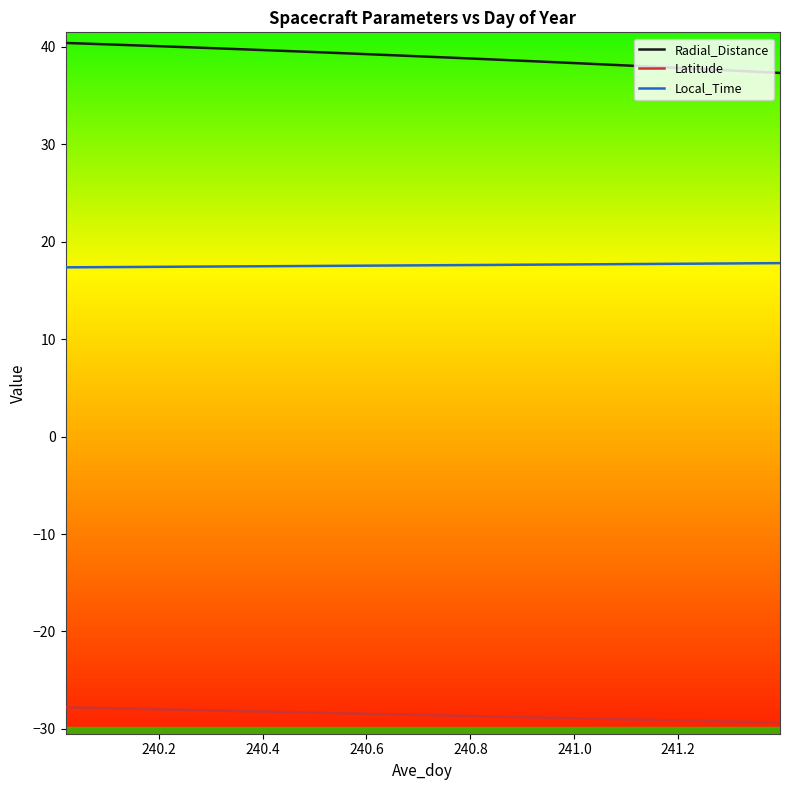

Which series has the largest total across all categories?

Radial_Distance